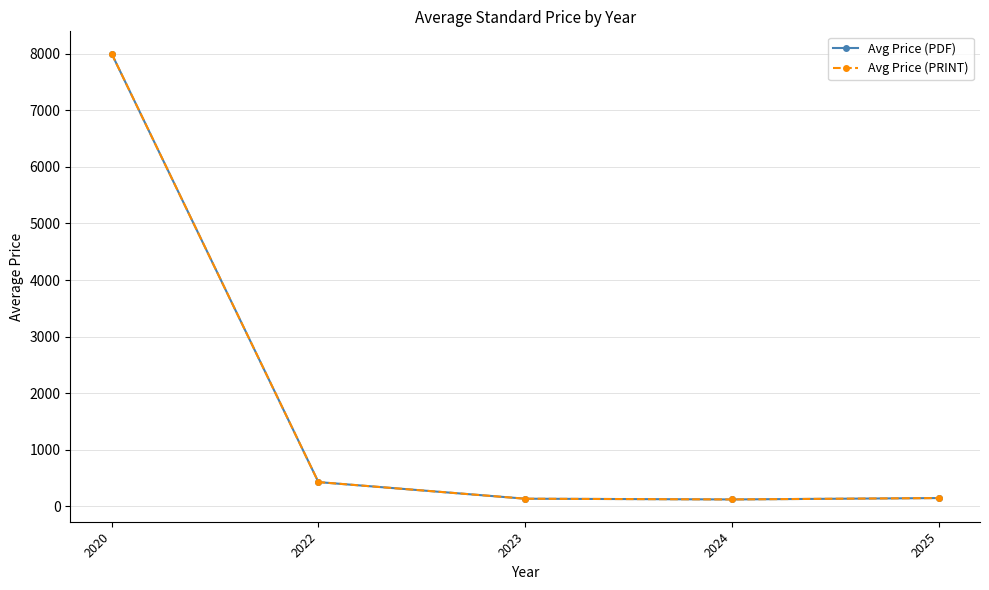

True or false: Avg Price (PRINT) and Avg Price (PDF) intersect in this chart.

False